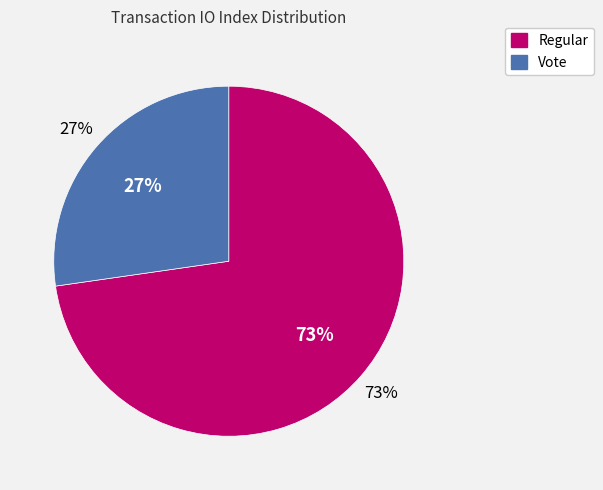

Rank the categories by value from lowest to highest.

Vote, Regular